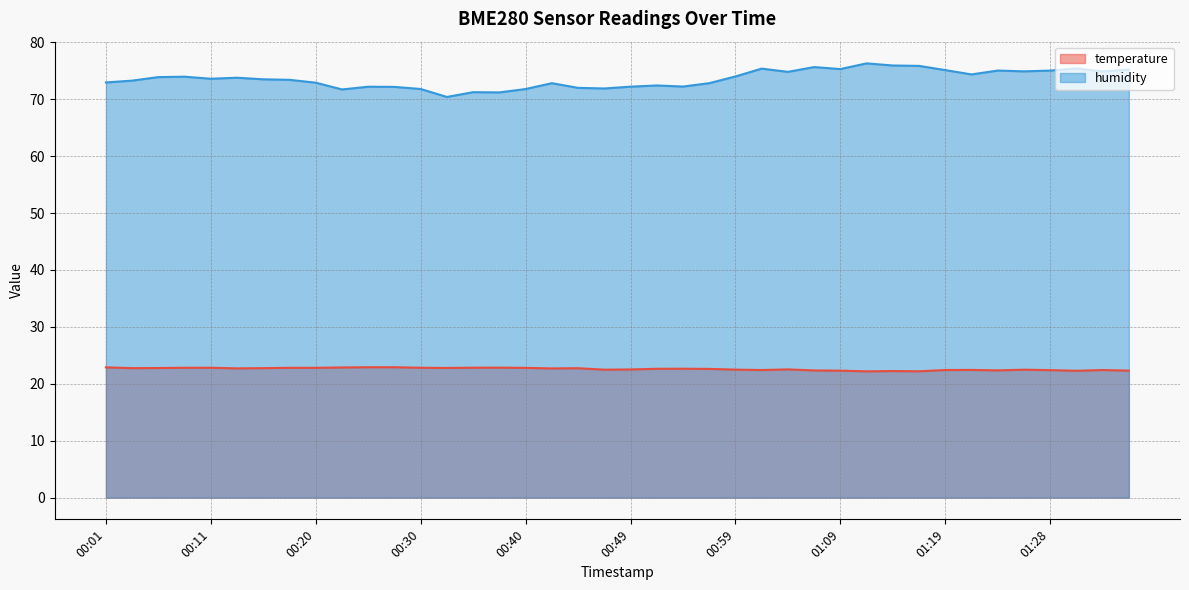

At which label is humidity closest to 73?

00:01